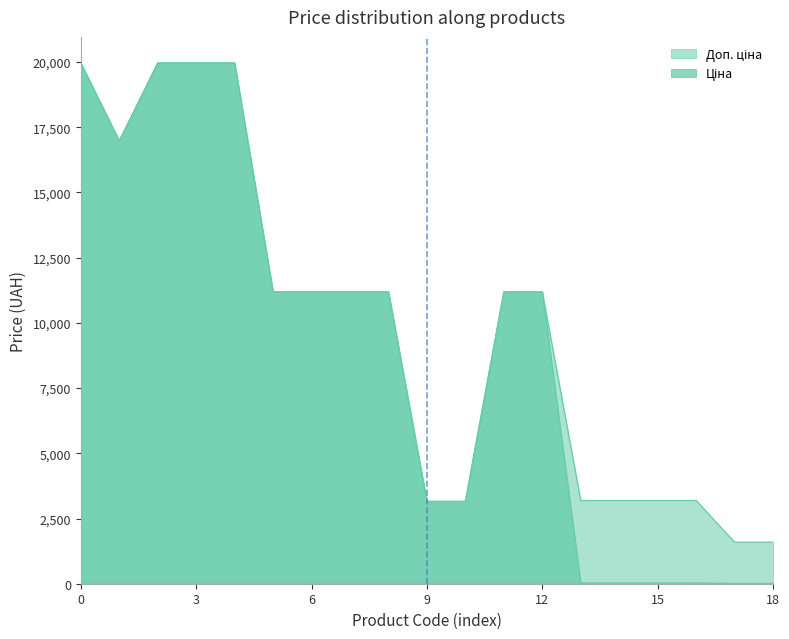

At 287292222, list the series in order from largest to smallest.

Ціна, Доп. ціна